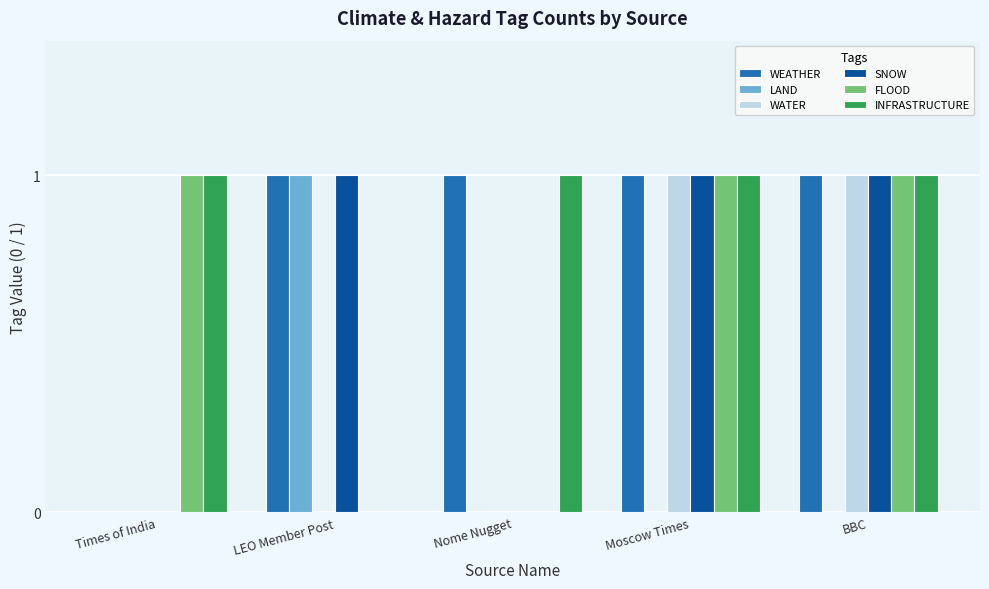

The value of WATER at Times of India is 0. True or false?

True